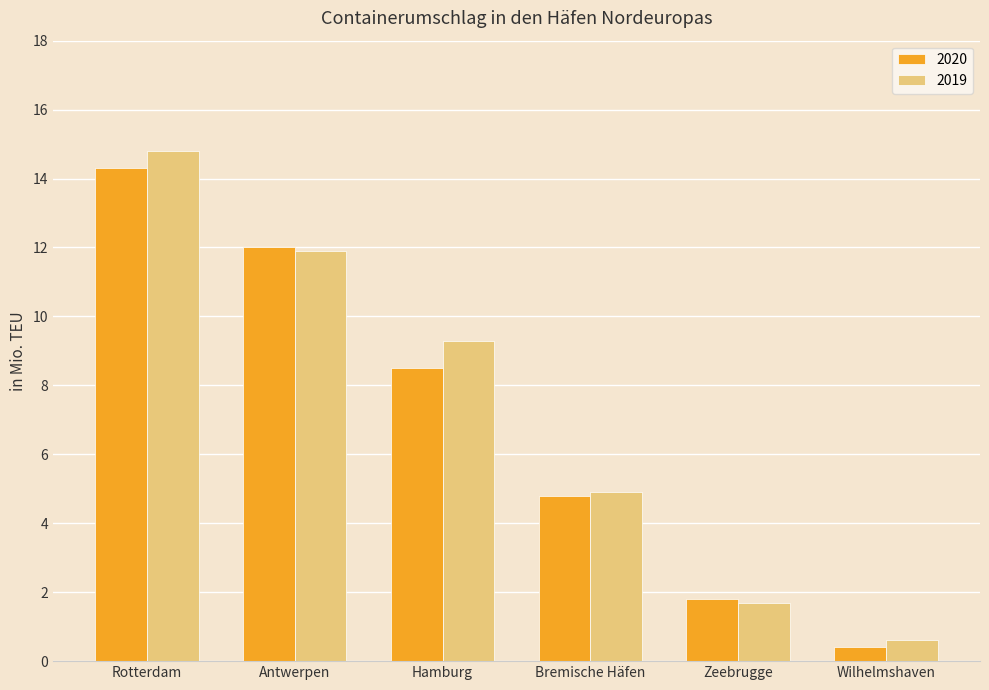

What is the value of the 2020 bar at the 2nd from the left?

12.0